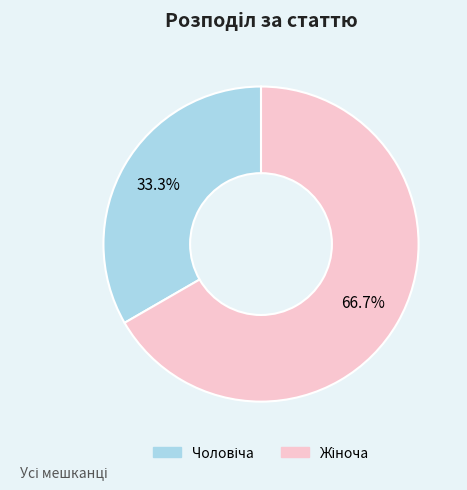

Does any single category account for the majority?

Yes